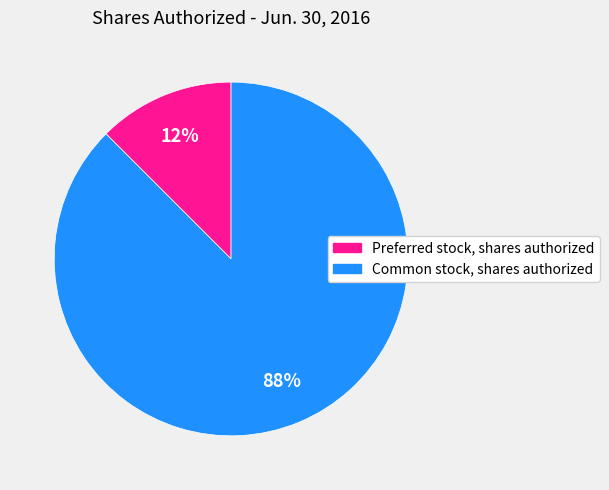

True or false: Preferred stock, shares authorized accounts for 12% of the total.

True